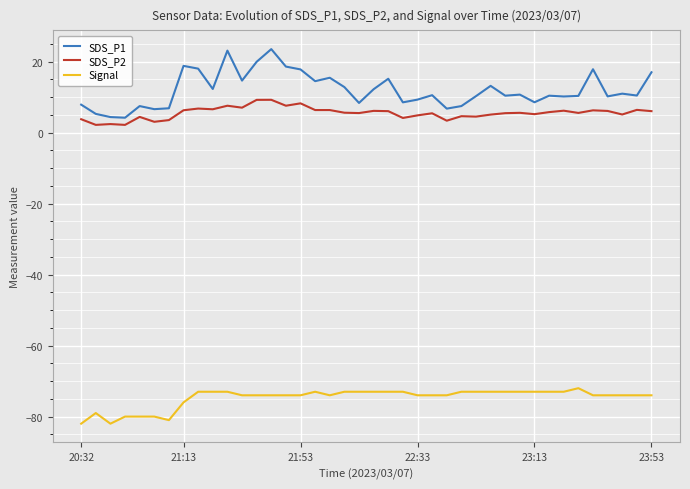

Count the number of data series in this chart.

3